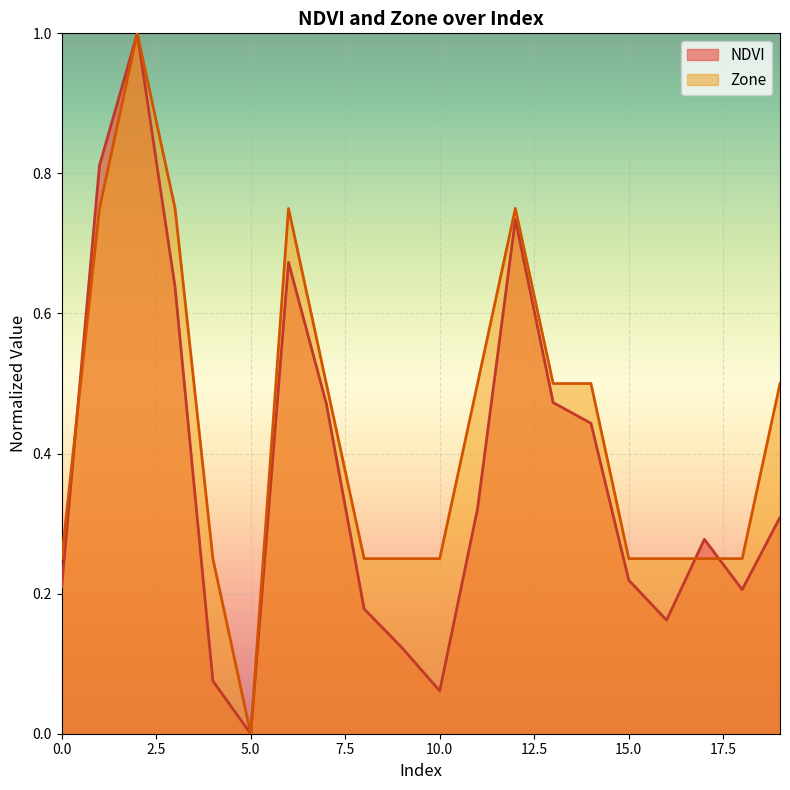

After their last crossing, which series has the higher values: NDVI or Zone?

Zone